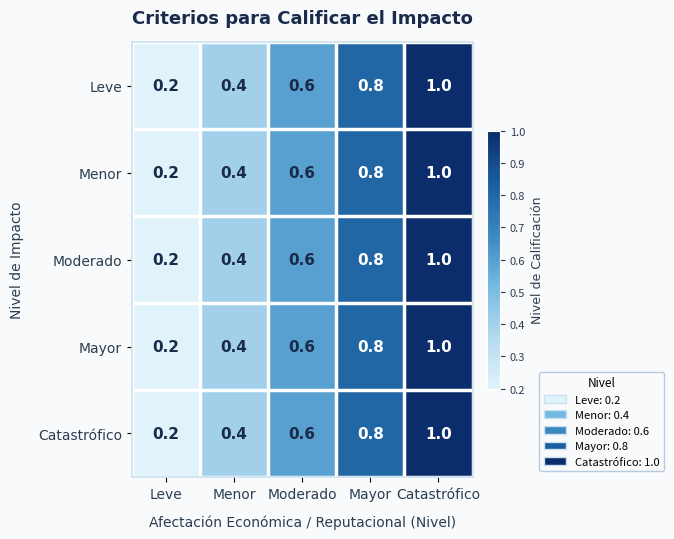

List the labels in order of Moderado value, largest first.

Catastrófico, Mayor, Moderado, Menor, Leve